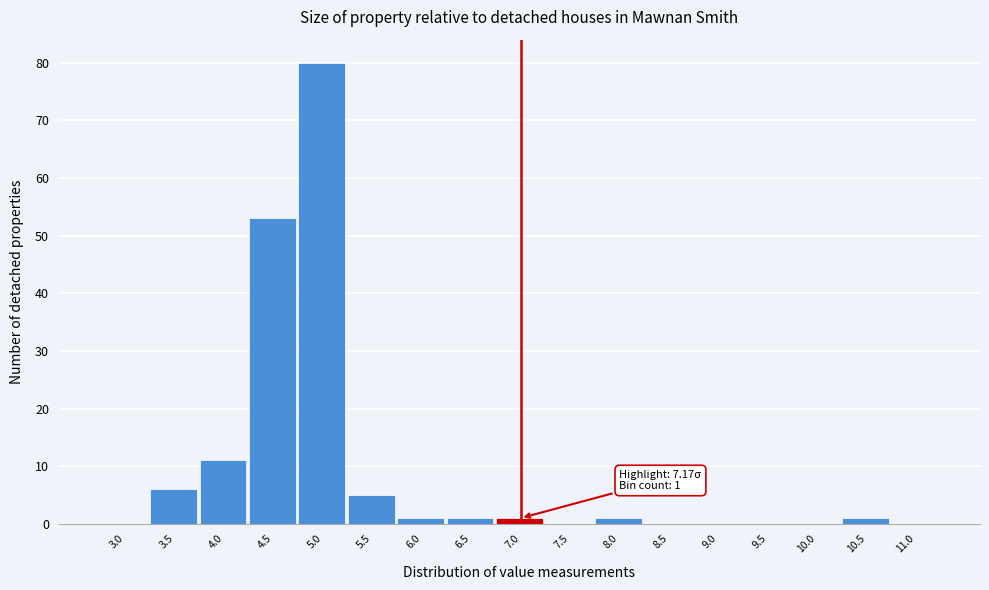

Reading left to right, extract all data points from this chart.

3.0=0	3.5=6	4.0=11	4.5=53	5.0=80	5.5=5	6.0=1	6.5=1	7.0=1	7.5=0	8.0=1	8.5=0	9.0=0	9.5=0	10.0=0	10.5=1	11.0=0